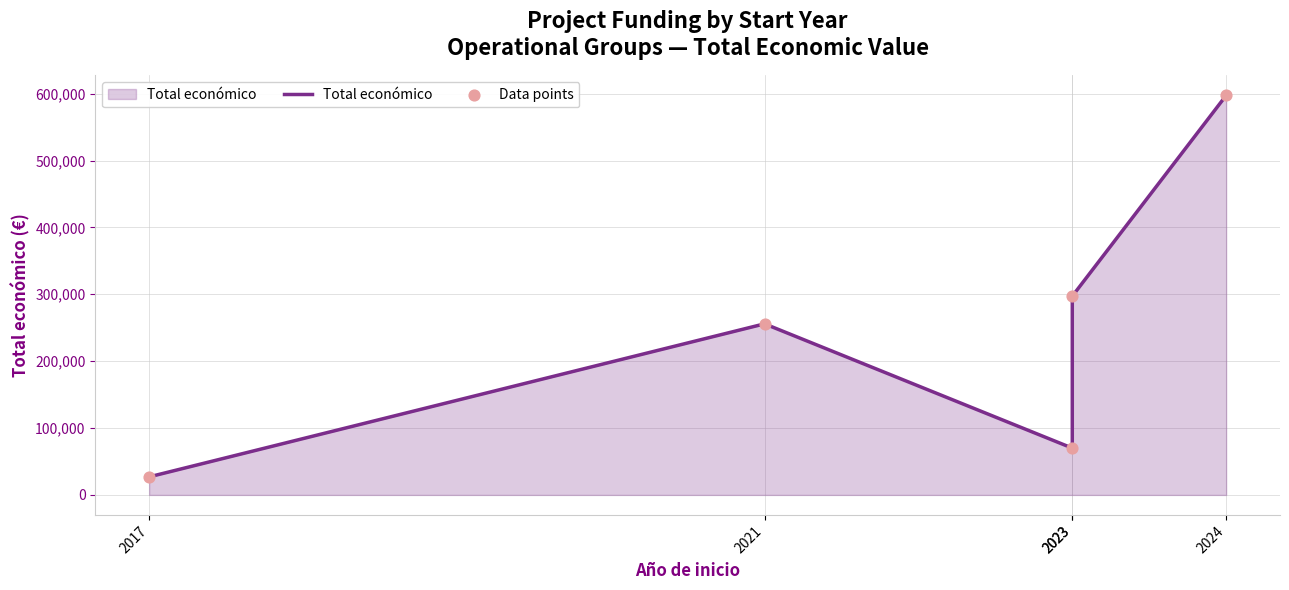

Is the value of Total económico at 2024 greater than the value of Data points at 2023?

Yes